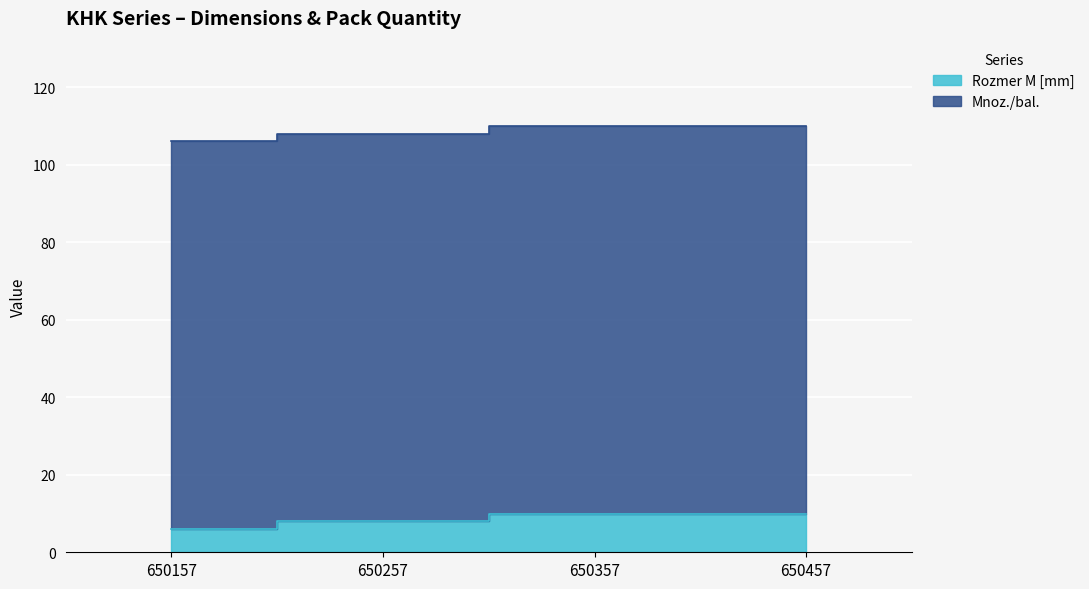

What is the difference between the maximum and minimum values?

4